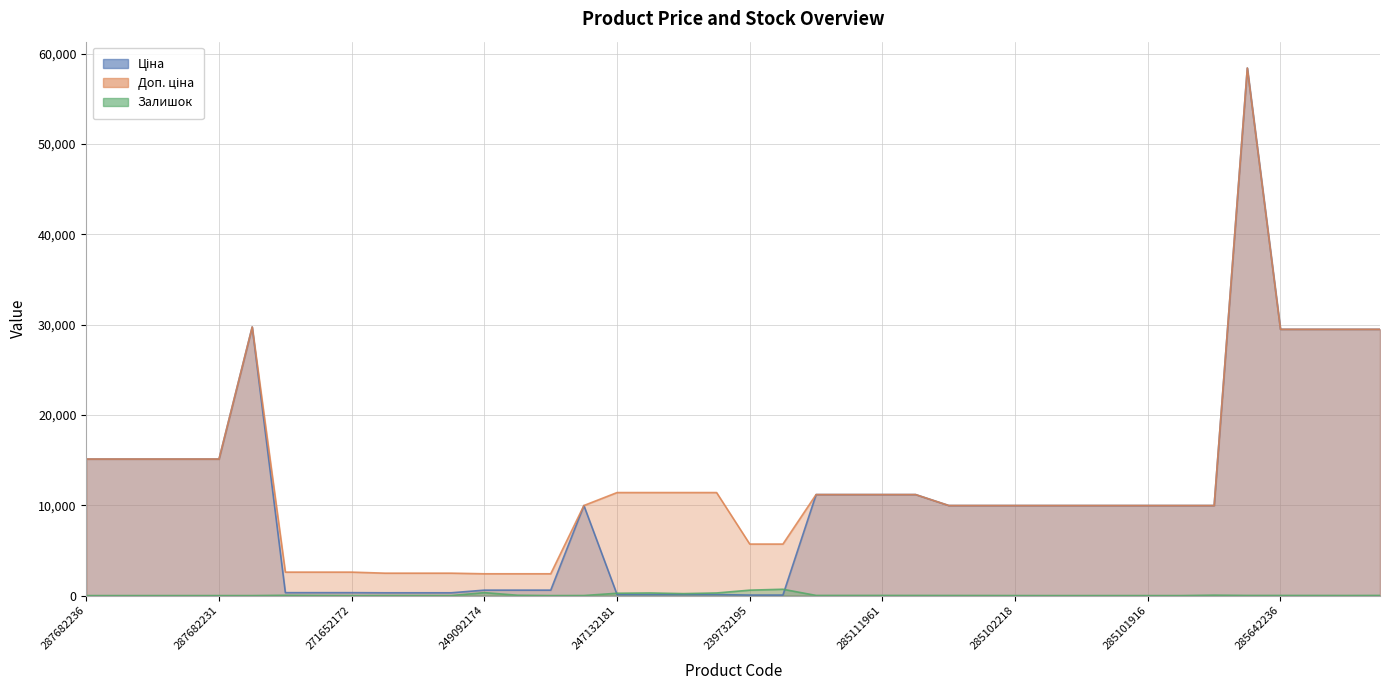

Does the chart have visible grid lines?

Yes